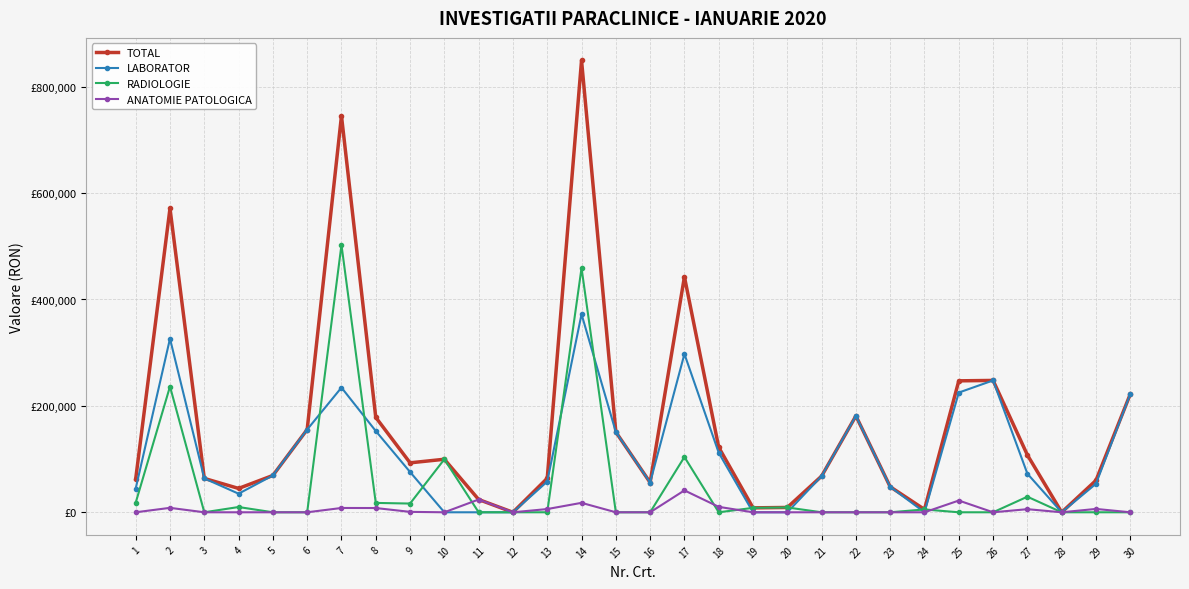

At how many categories does at least one series exceed 242340?

6